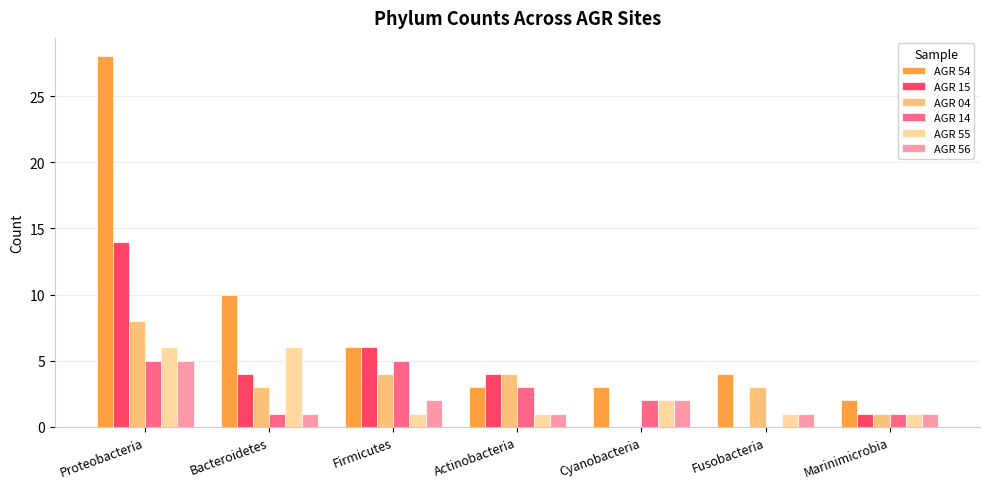

What is the sum of all AGR 56 values?

13